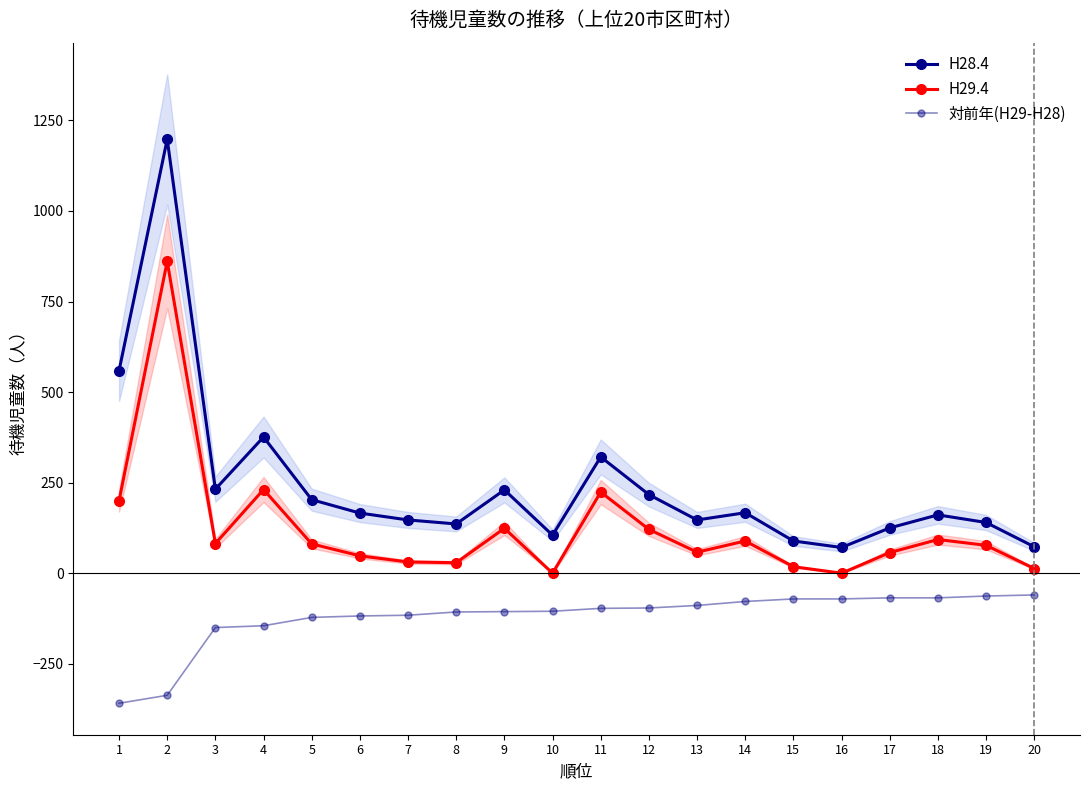

Which series has the largest range (max minus min)?

H28.4